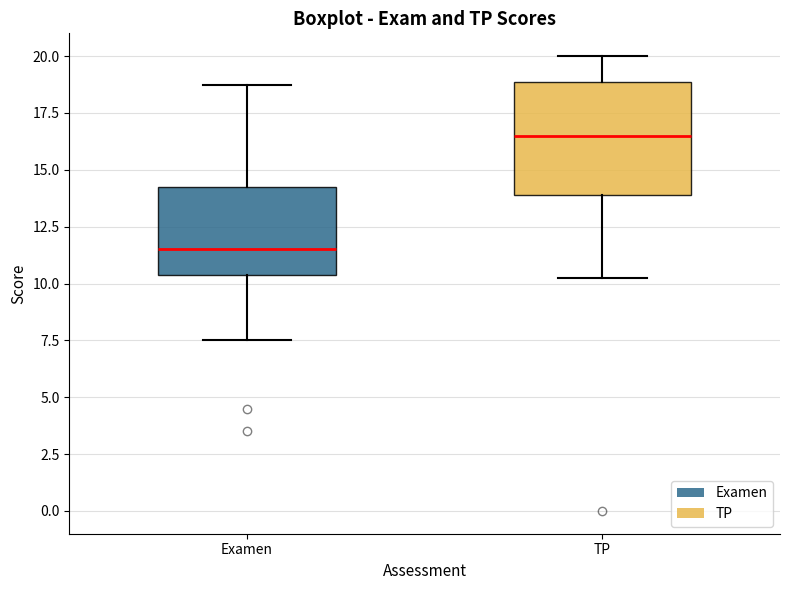

Which box has the highest median line?

TP